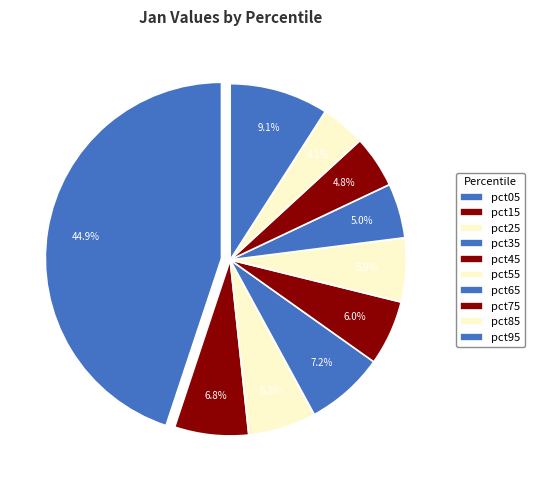

How many segments does this pie chart have?

10